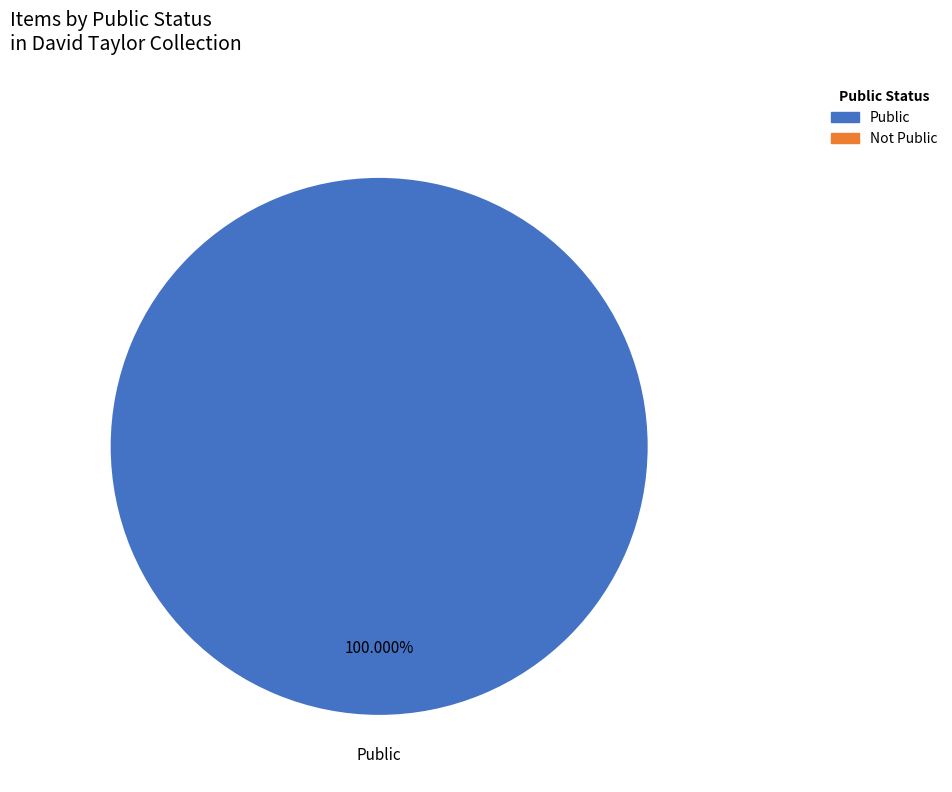

Is there any slice that represents more than half of the pie?

Yes